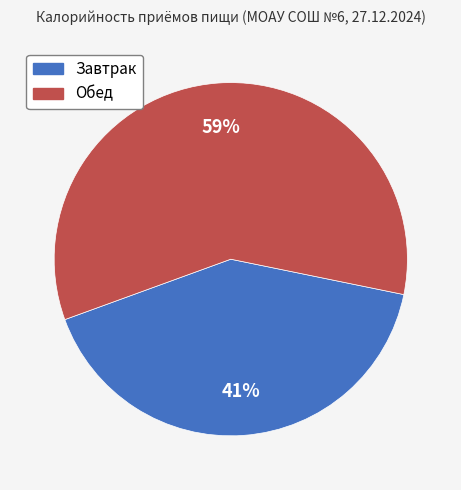

Combined, do Завтрак and Обед account for over 50%?

Yes